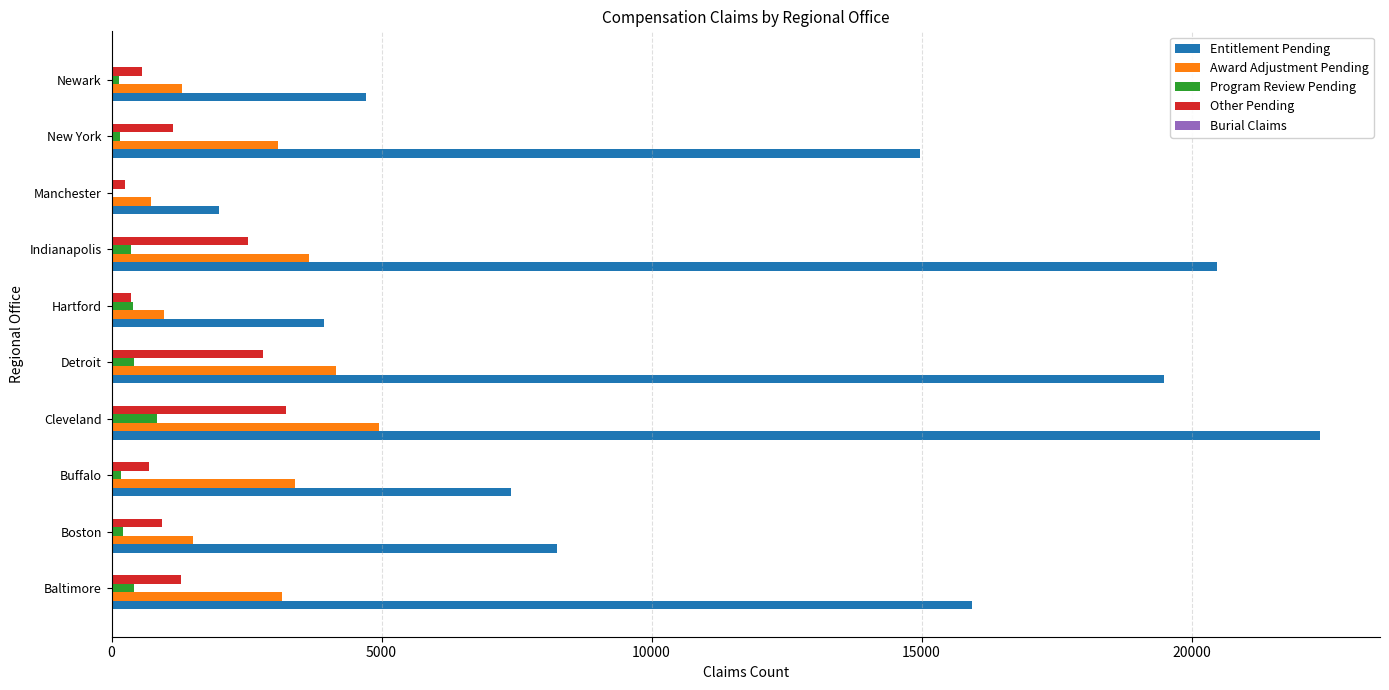

Where is Entitlement Pending nearest to the value 12182?

New York